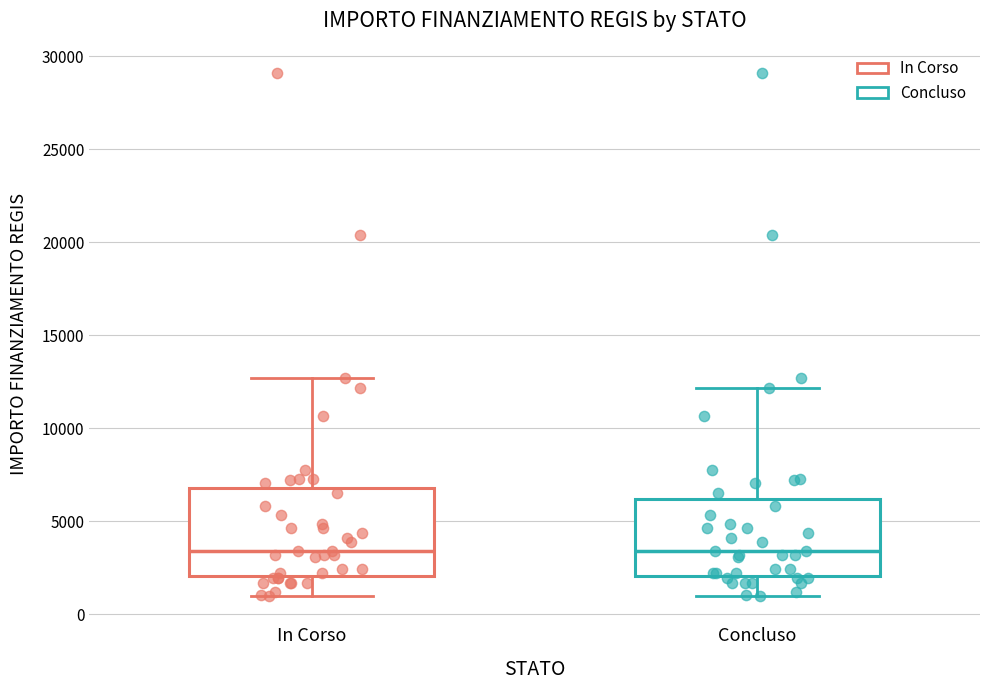

Reading left to right, read every box against the y-axis: the position of its median line, the range the box covers, and the ends of its whiskers. The values are not printed on the chart, so give them approximately, as read against the axis.

In Corso: median 3500, box 2000 to 7000, whiskers 1000 to 12500
Concluso: median 3500, box 2000 to 6000, whiskers 1000 to 12000